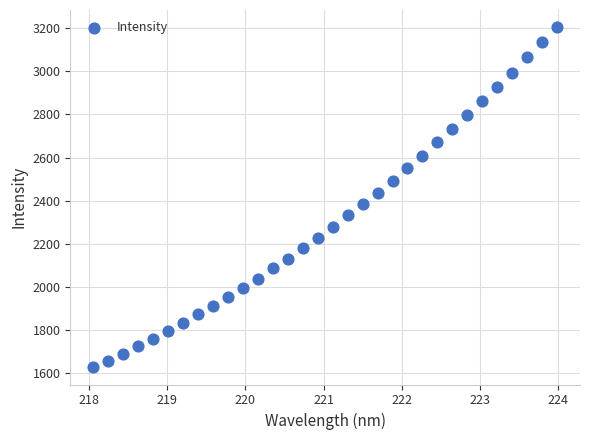

What is the range of Y values (max minus min)?

1580.3